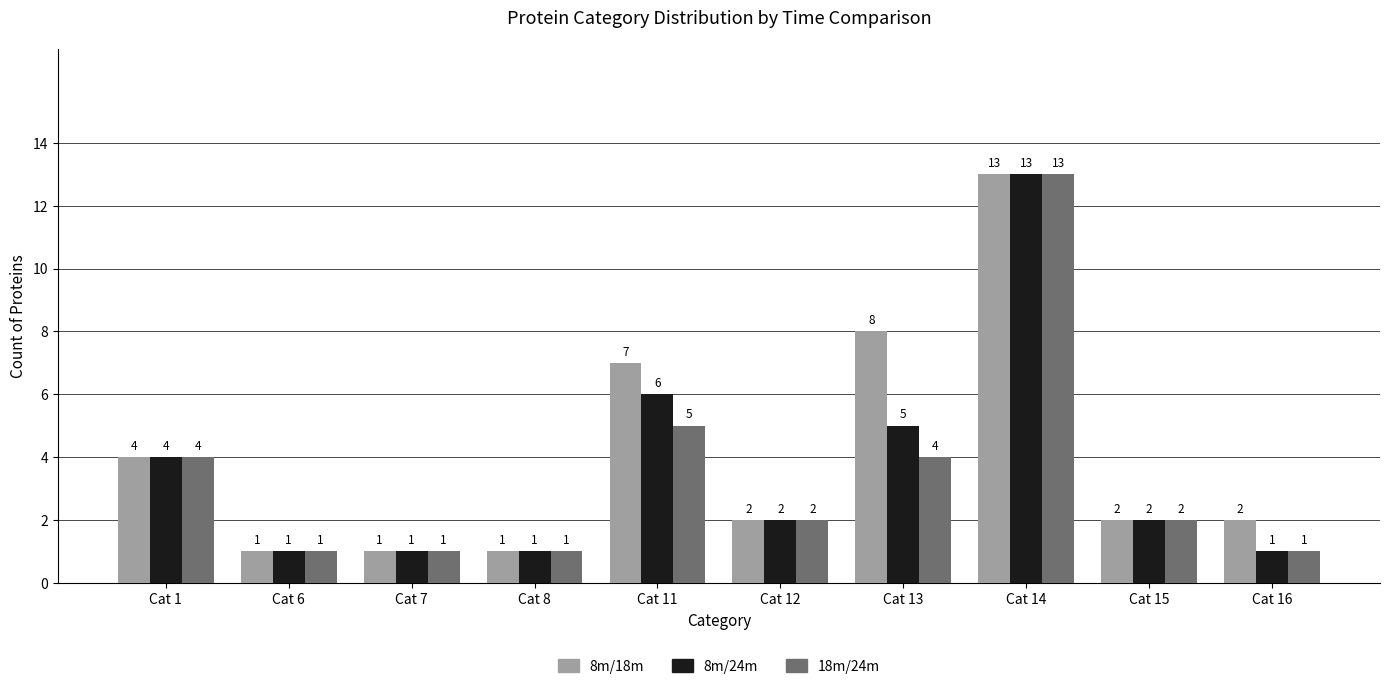

Is the value of 8m/24m at Cat 13 greater than the value of 8m/18m at Cat 14?

No